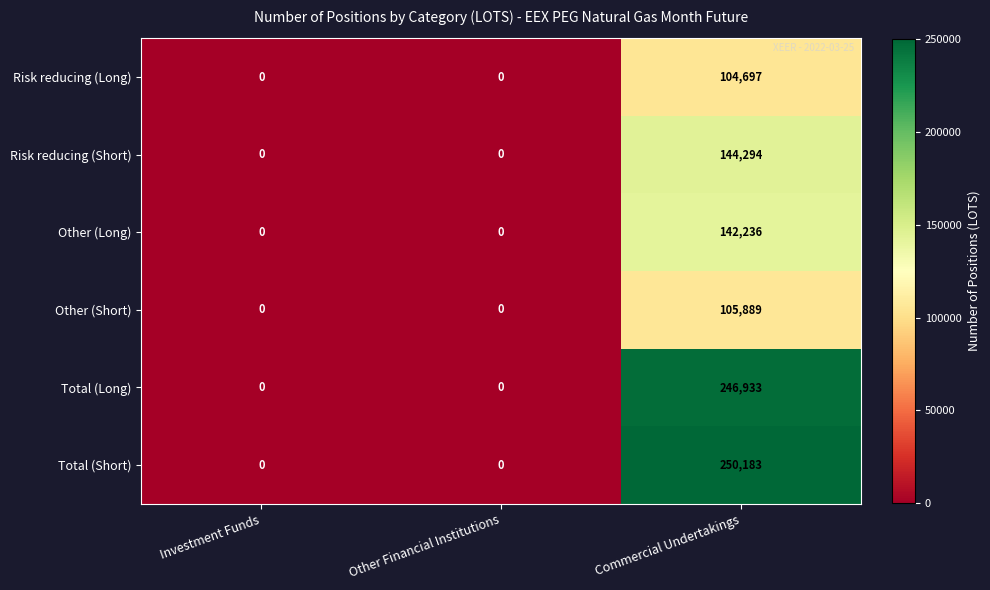

Reading left to right, what are all the values shown in this chart?

Risk reducing (Long): 0	0	104697
Risk reducing (Short): 0	0	144294
Other (Long): 0	0	142236
Other (Short): 0	0	105889
Total (Long): 0	0	246933
Total (Short): 0	0	250183